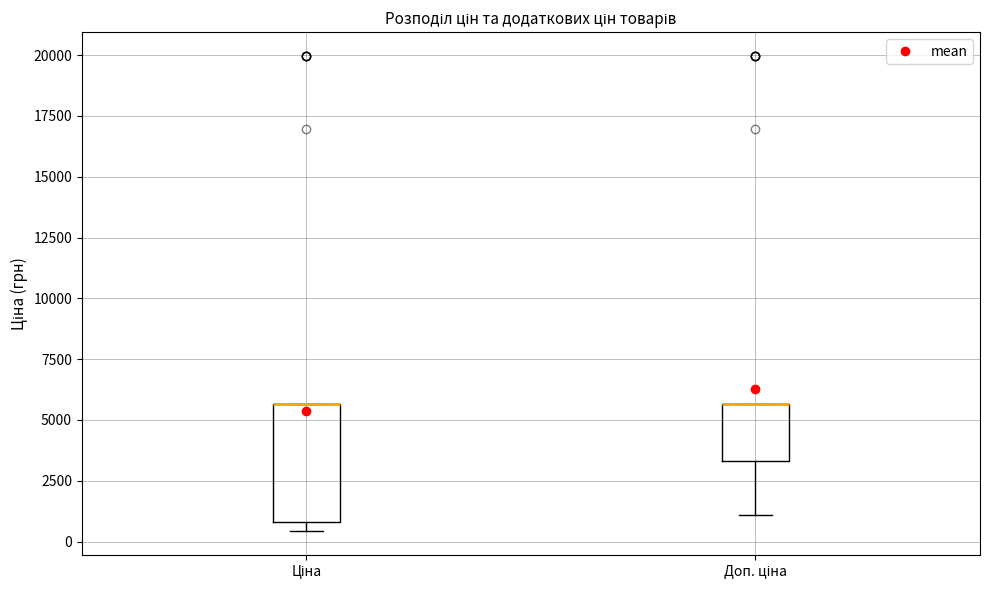

Reading left to right, transcribe this box plot: for each box, give where its median line is, the range the box spans, and where its two whiskers end, as read against the y-axis. The values are not printed on the chart, so give them approximately, as read against the axis.

Ціна: median 5500 (drawn on the box's upper edge), box 1000 to 5500, whiskers 500 to 5500
Доп. ціна: median 5500 (drawn on the box's upper edge), box 3500 to 5500, whiskers 1000 to 5500